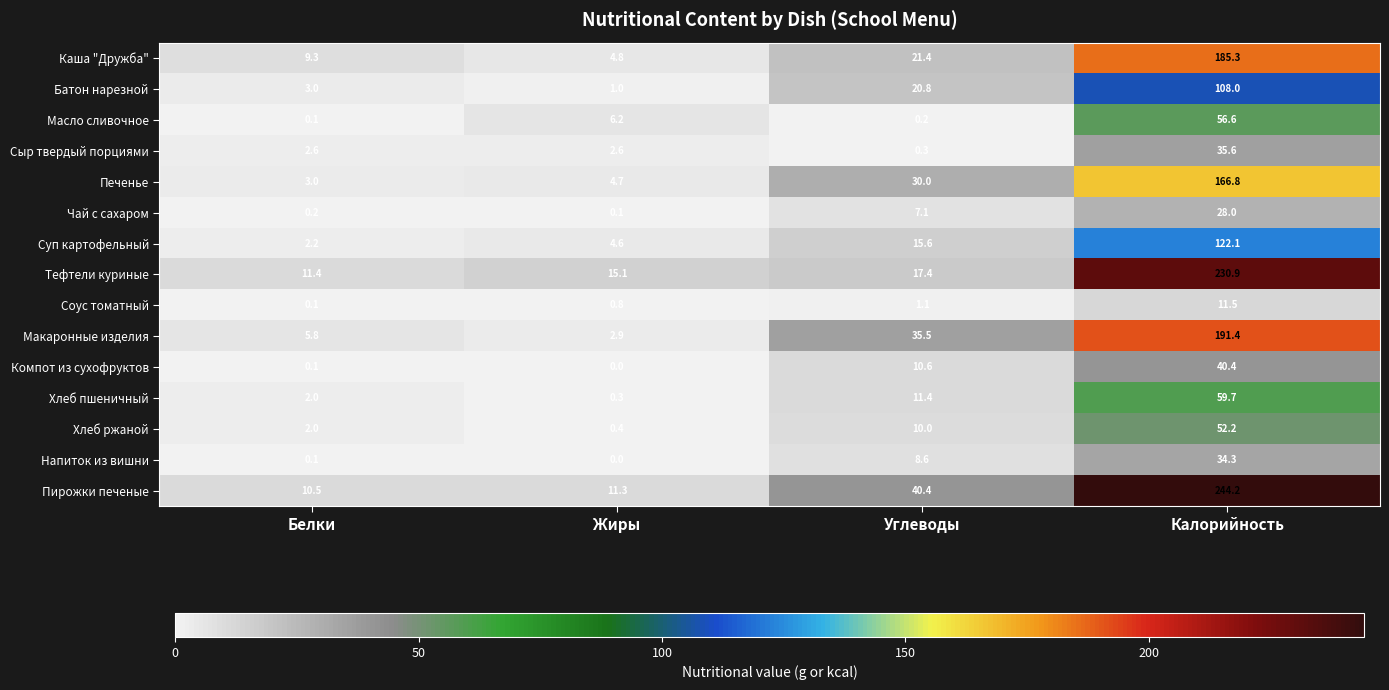

Which label corresponds to the smallest value in the chart?

Жиры